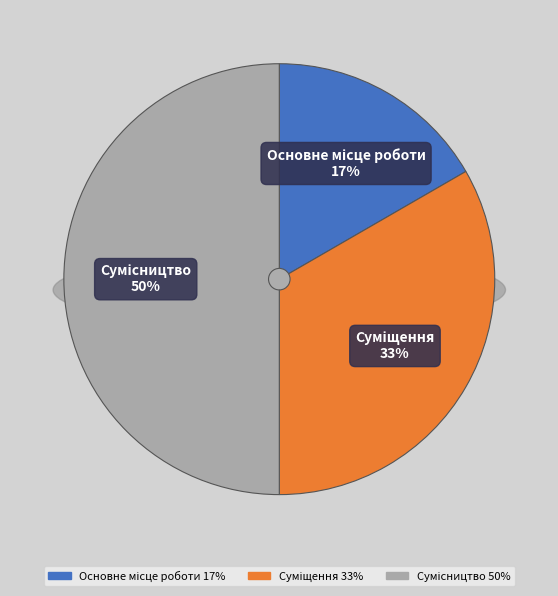

Is it true that Суміщення is 20% of the pie?

False